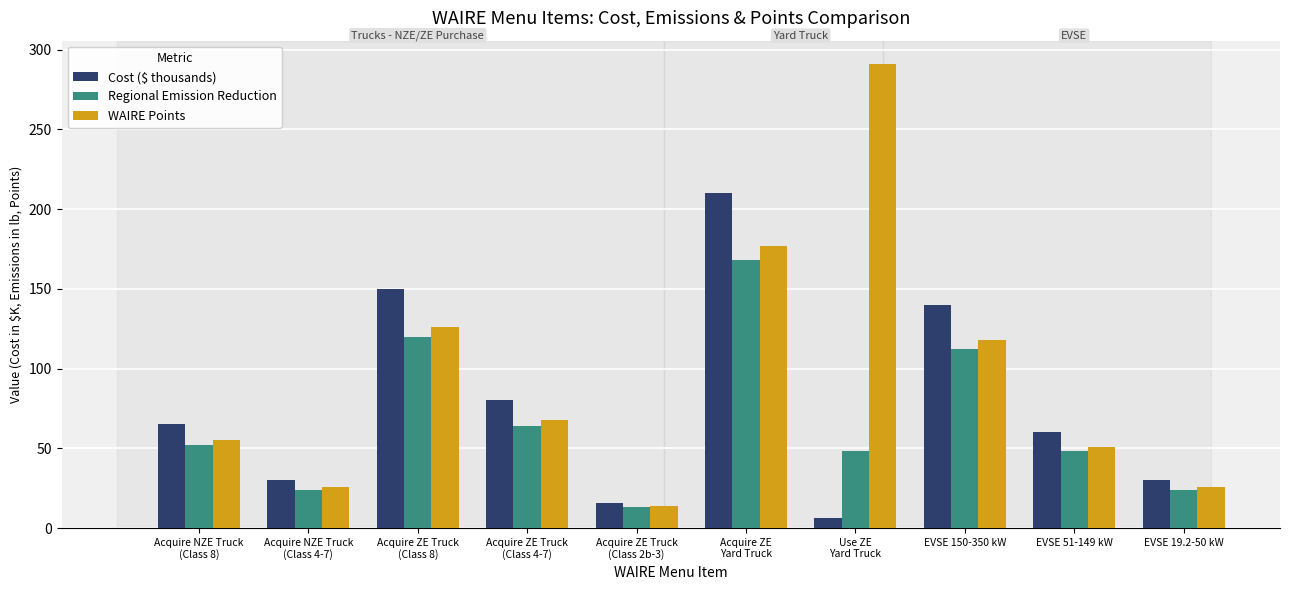

List the series in order of their overall mean, highest first.

WAIRE Points, Cost ($ thousands), Regional Emission Reduction